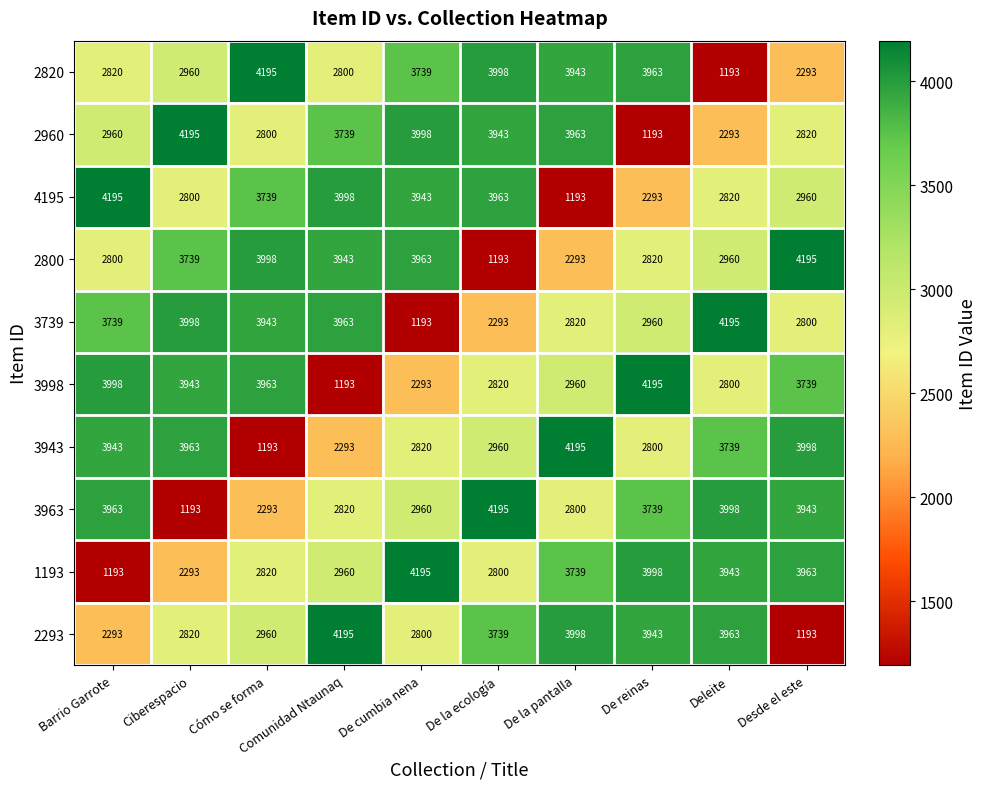

At how many categories does at least one series exceed 3364?

10